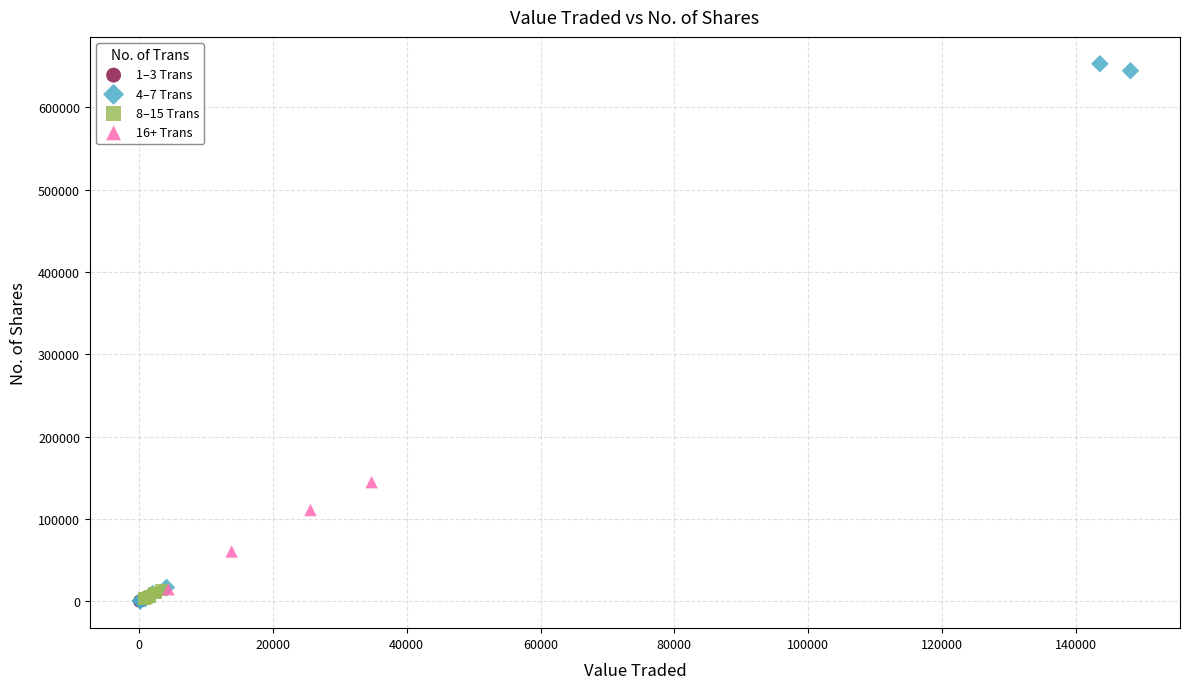

Which series contains the highest Y value?

4–7 Trans